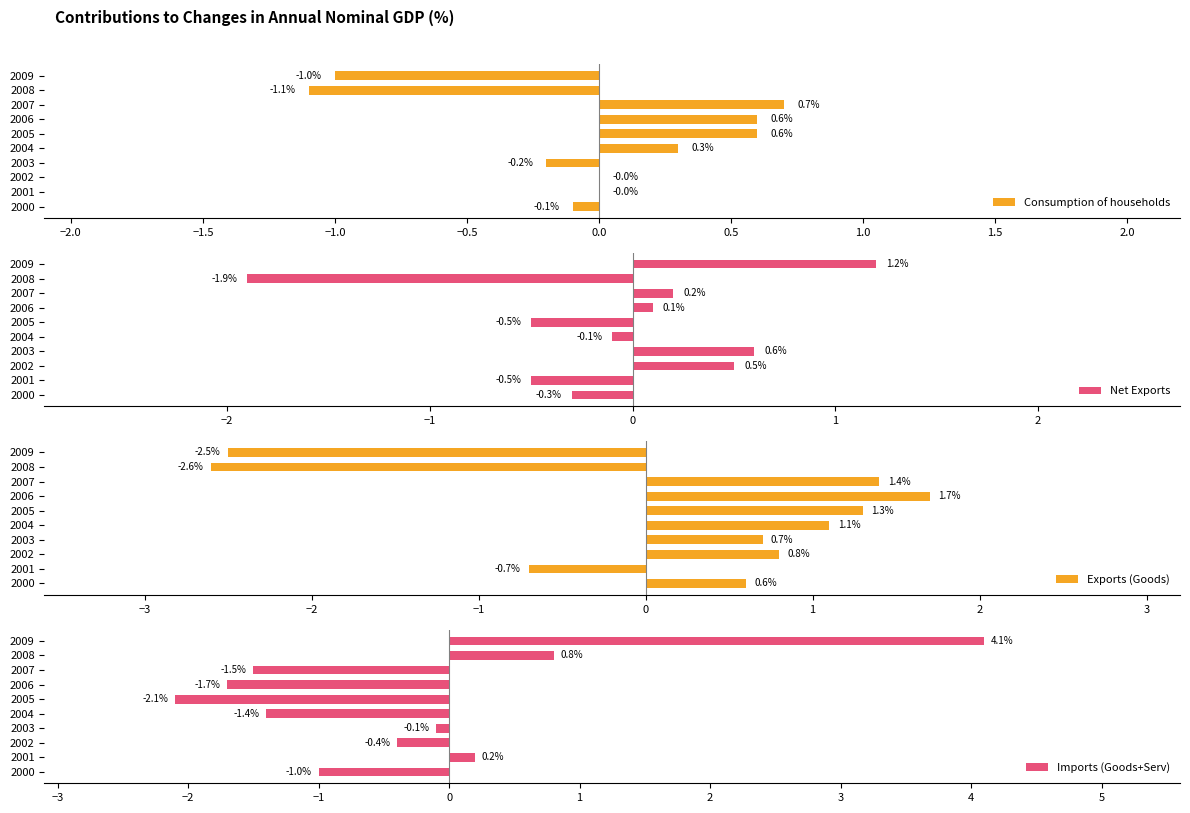

True or false: Exports (Goods) has a value of -1.3 at 2009.

False